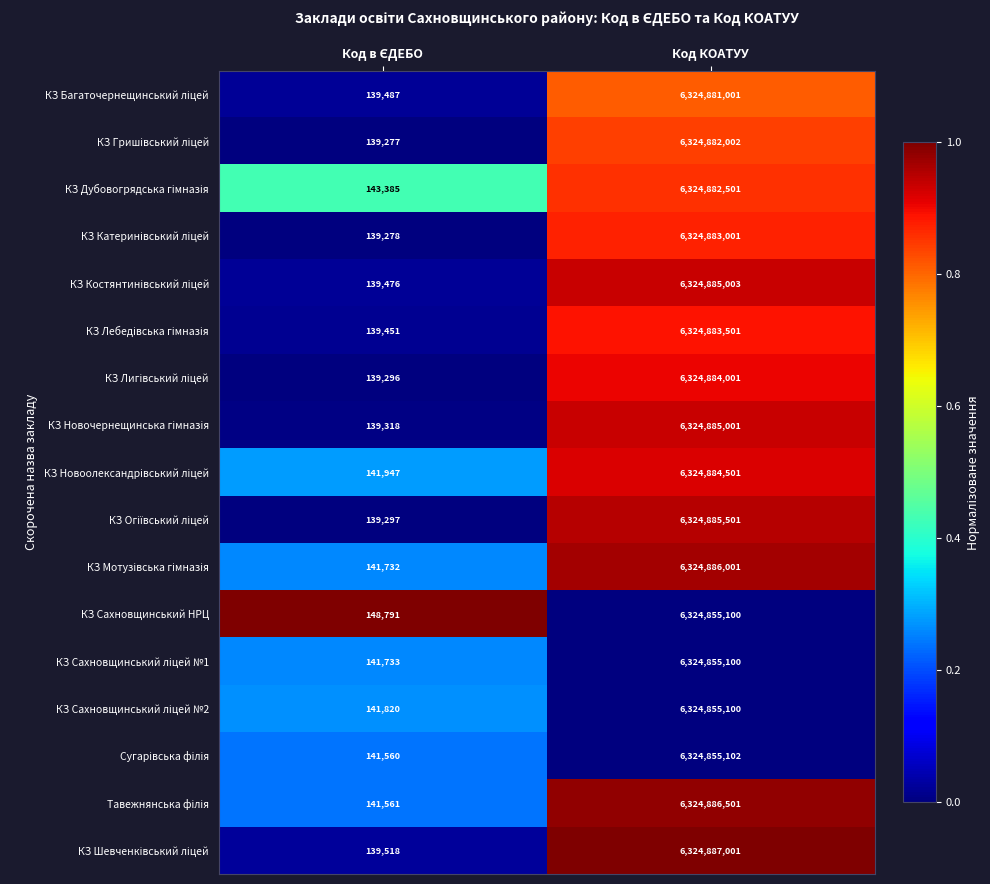

The КЗ Сахновщинський НРЦ series shows 6324855100 at Код КОАТУУ. True or false?

True